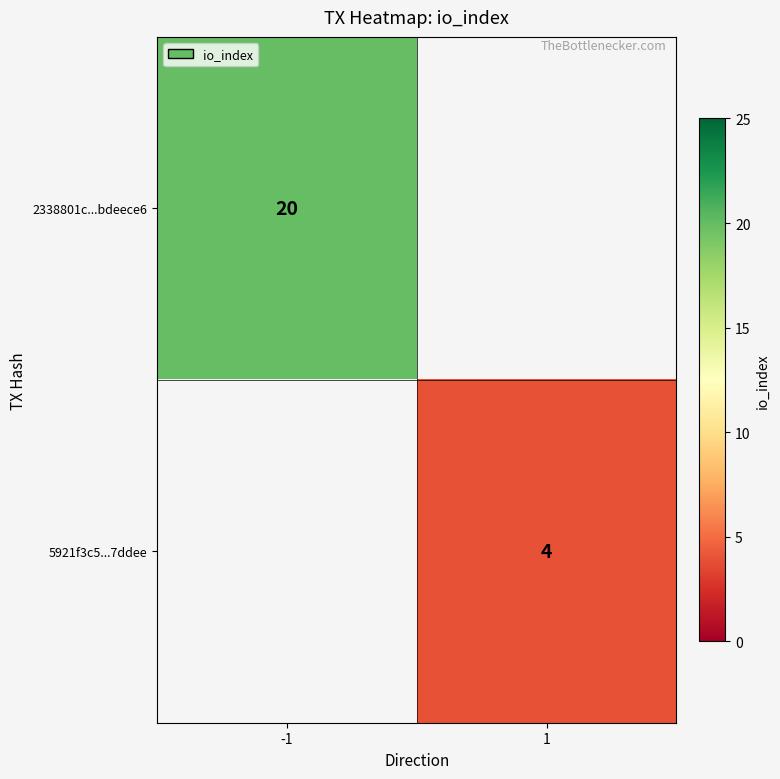

The value of 5921f3c5...7ddee at 1 is 4. True or false?

True